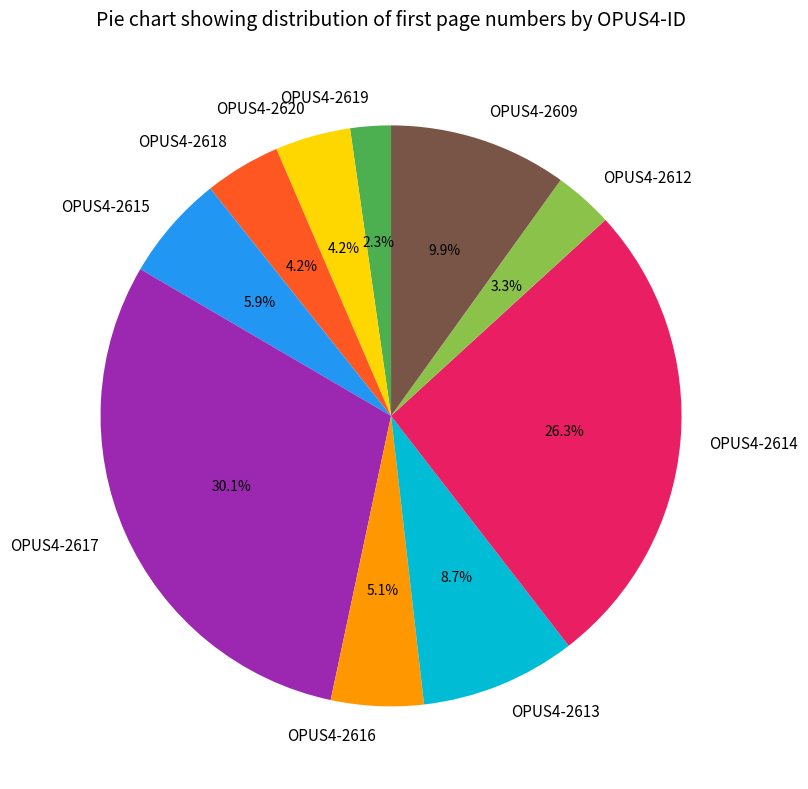

The OPUS4-2612 slice represents 3% of the pie. True or false?

True